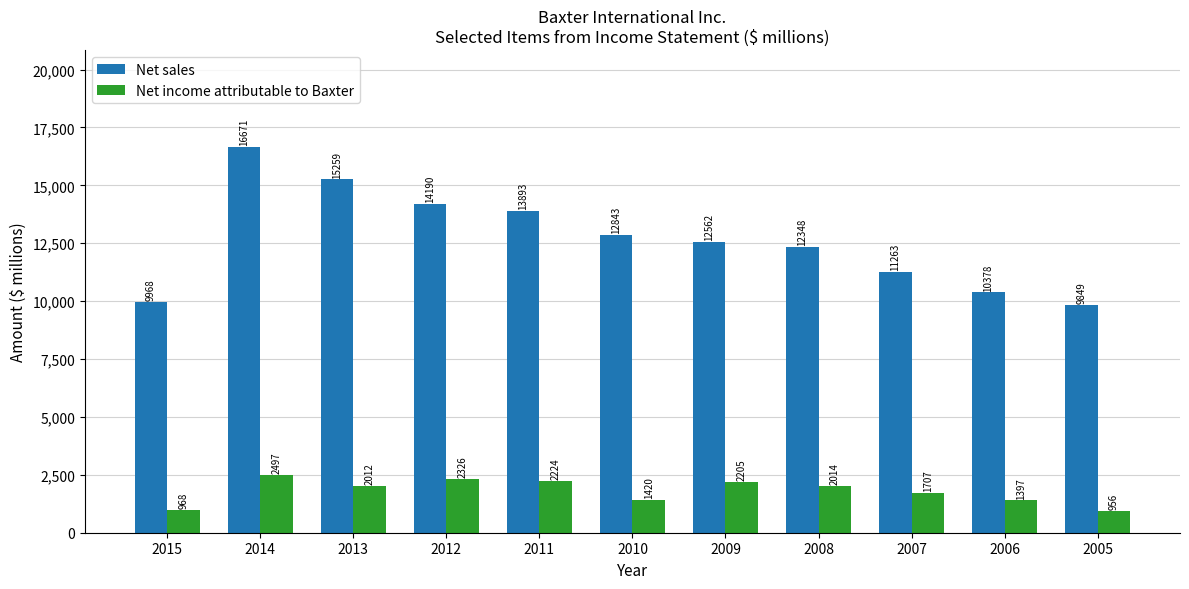

What is the spread (max minus min) of values at 2005?

8893